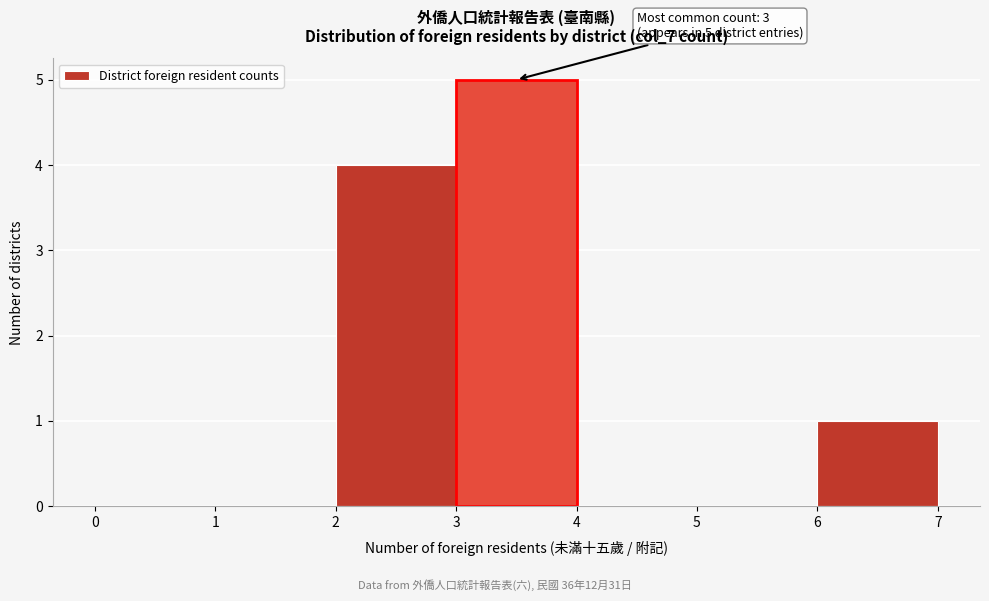

Over which range of the x-axis is the bar tallest?

3 to 4